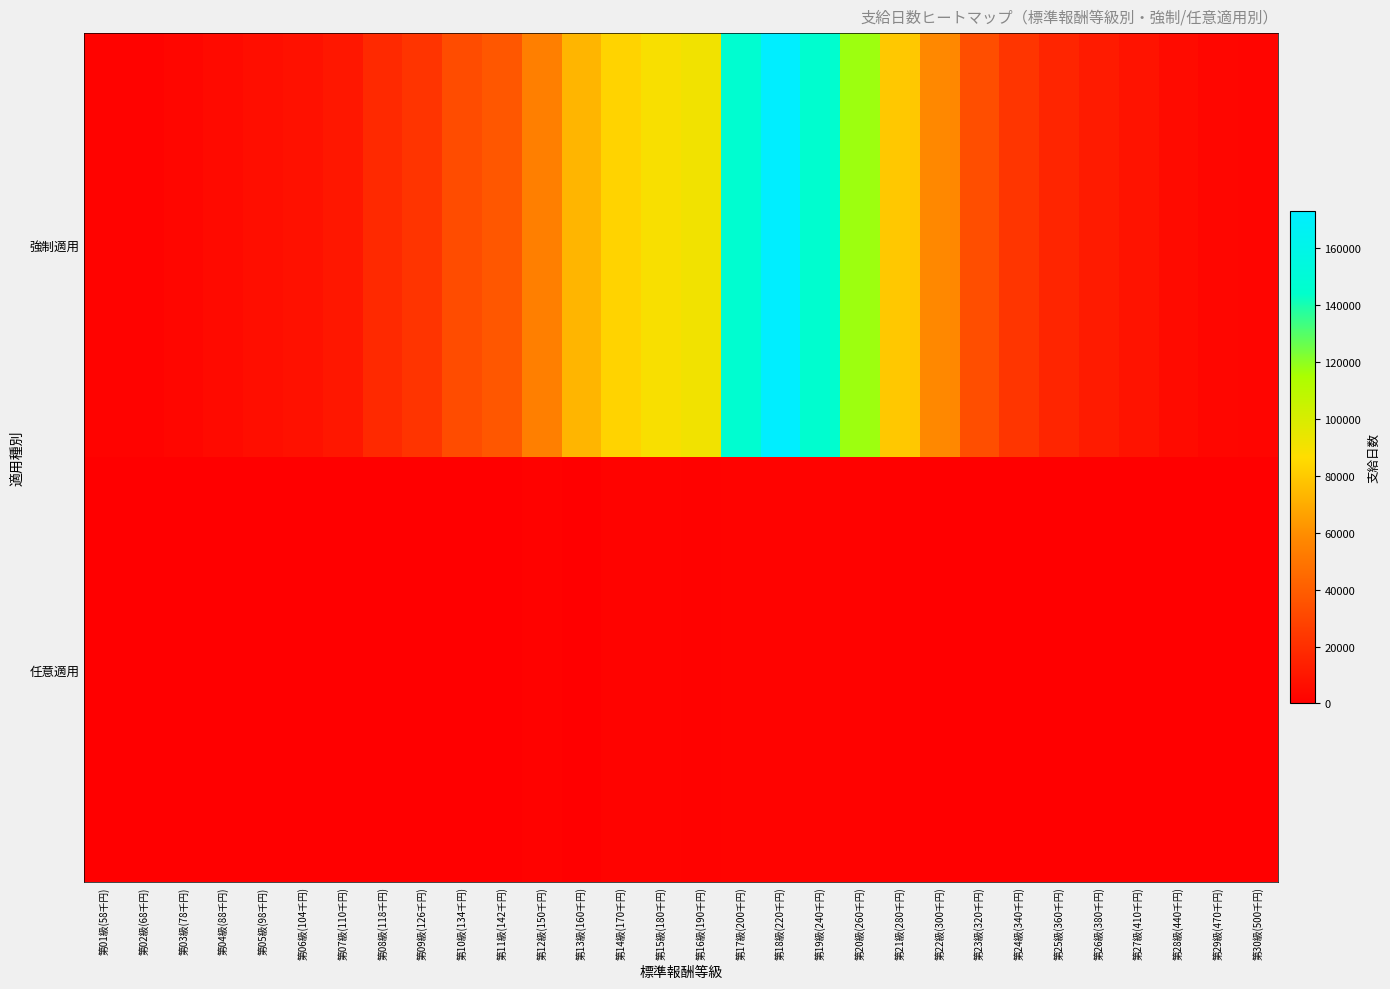

Reading right to left, what are all the values shown in this chart?

強制適用: 第30級(500千円)=2694	第29級(470千円)=2813	第28級(440千円)=5046	第27級(410千円)=8366	第26級(380千円)=11905	第25級(360千円)=16203	第24級(340千円)=22766	第23級(320千円)=33304	第22級(300千円)=57985	第21級(280千円)=79468	第20級(260千円)=117345	第19級(240千円)=145746	第18級(220千円)=173087	第17級(200千円)=146916	第16級(190千円)=90983	第15級(180千円)=88774	第14級(170千円)=83296	第13級(160千円)=73130	第12級(150千円)=54230	第11級(142千円)=36912	第10級(134千円)=32671	第09級(126千円)=22315	第08級(118千円)=17630	第07級(110千円)=10252	第06級(104千円)=7700	第05級(98千円)=6318	第04級(88千円)=4670	第03級(78千円)=3003	第02級(68千円)=1362	第01級(58千円)=2001
任意適用: 第30級(500千円)=198	第29級(470千円)=0	第28級(440千円)=195	第27級(410千円)=0	第26級(380千円)=95	第25級(360千円)=400	第24級(340千円)=289	第23級(320千円)=581	第22級(300千円)=567	第21級(280千円)=808	第20級(260千円)=1203	第19級(240千円)=1388	第18級(220千円)=2002	第17級(200千円)=1724	第16級(190千円)=1020	第15級(180千円)=1796	第14級(170千円)=1601	第13級(160千円)=446	第12級(150千円)=1046	第11級(142千円)=360	第10級(134千円)=502	第09級(126千円)=243	第08級(118千円)=330	第07級(110千円)=0	第06級(104千円)=121	第05級(98千円)=194	第04級(88千円)=0	第03級(78千円)=196	第02級(68千円)=0	第01級(58千円)=0